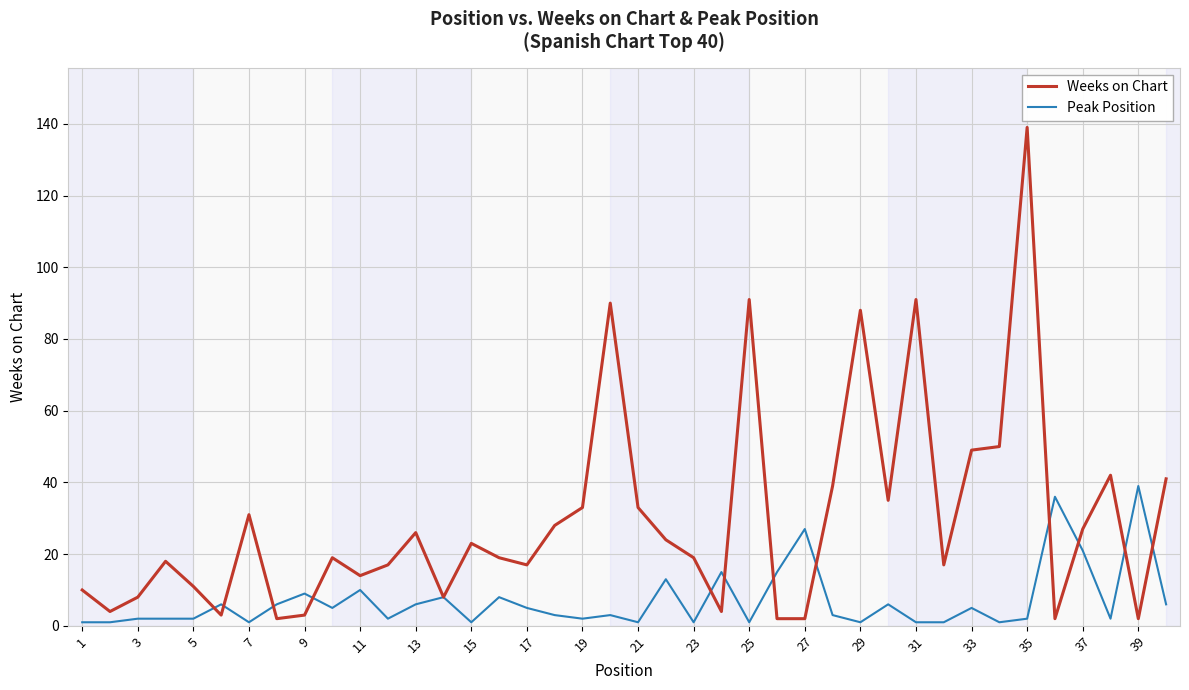

Does the chart have visible grid lines?

Yes